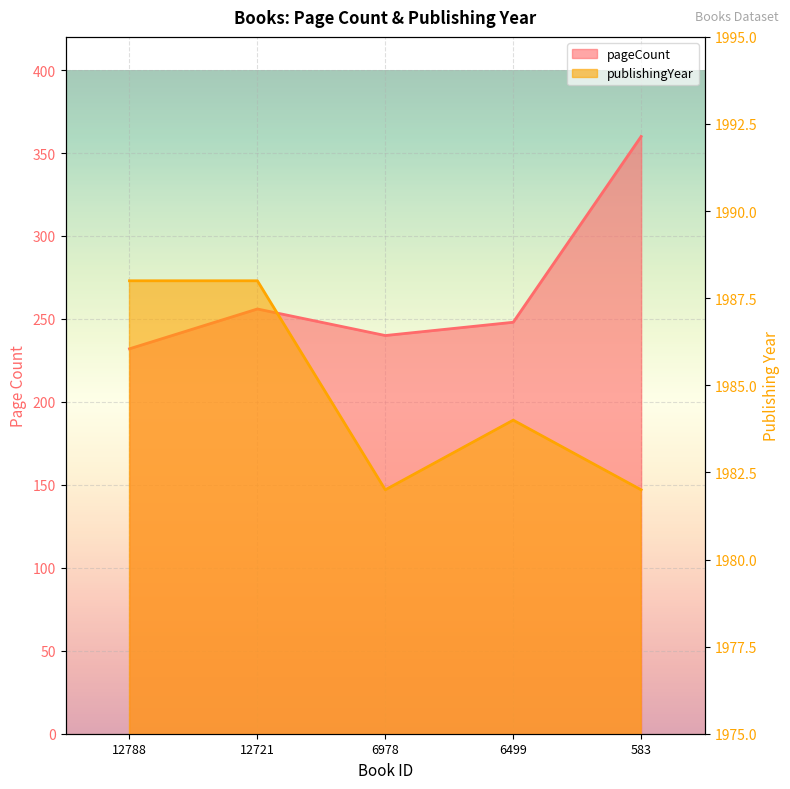

Count the number of categories in the chart.

5